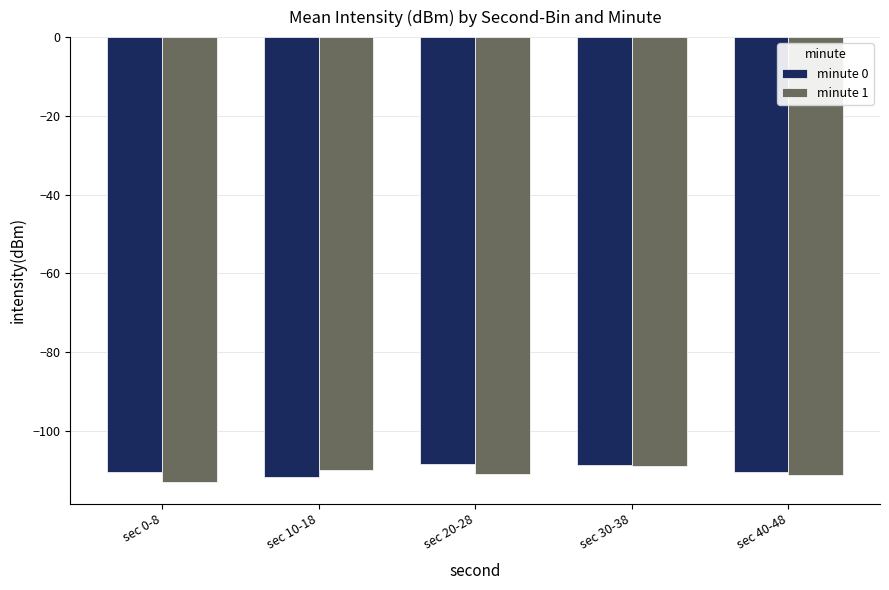

What are all the series names shown in the legend?

minute 0, minute 1